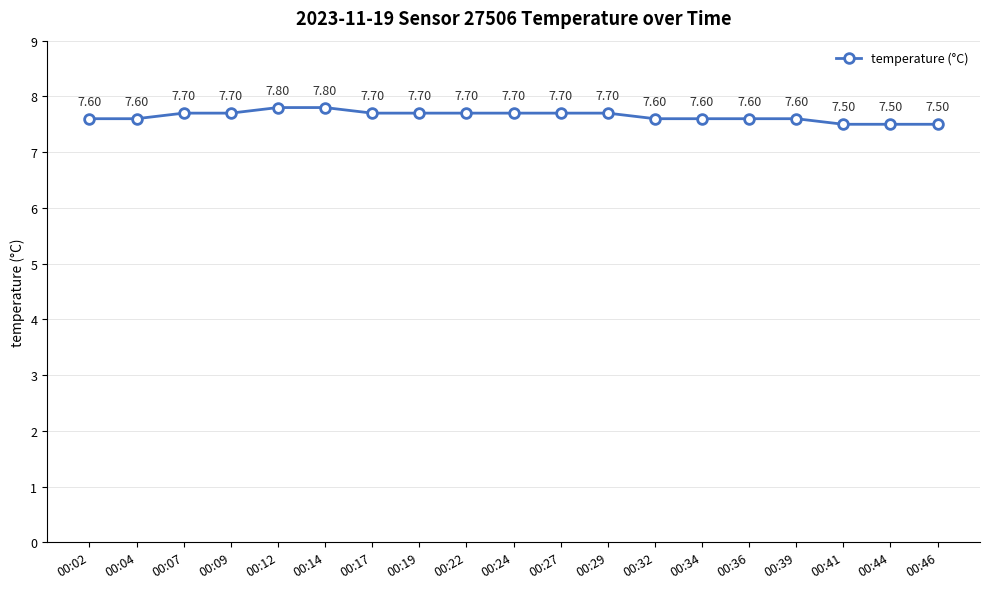

What is the difference between the second highest and second lowest values?

0.3